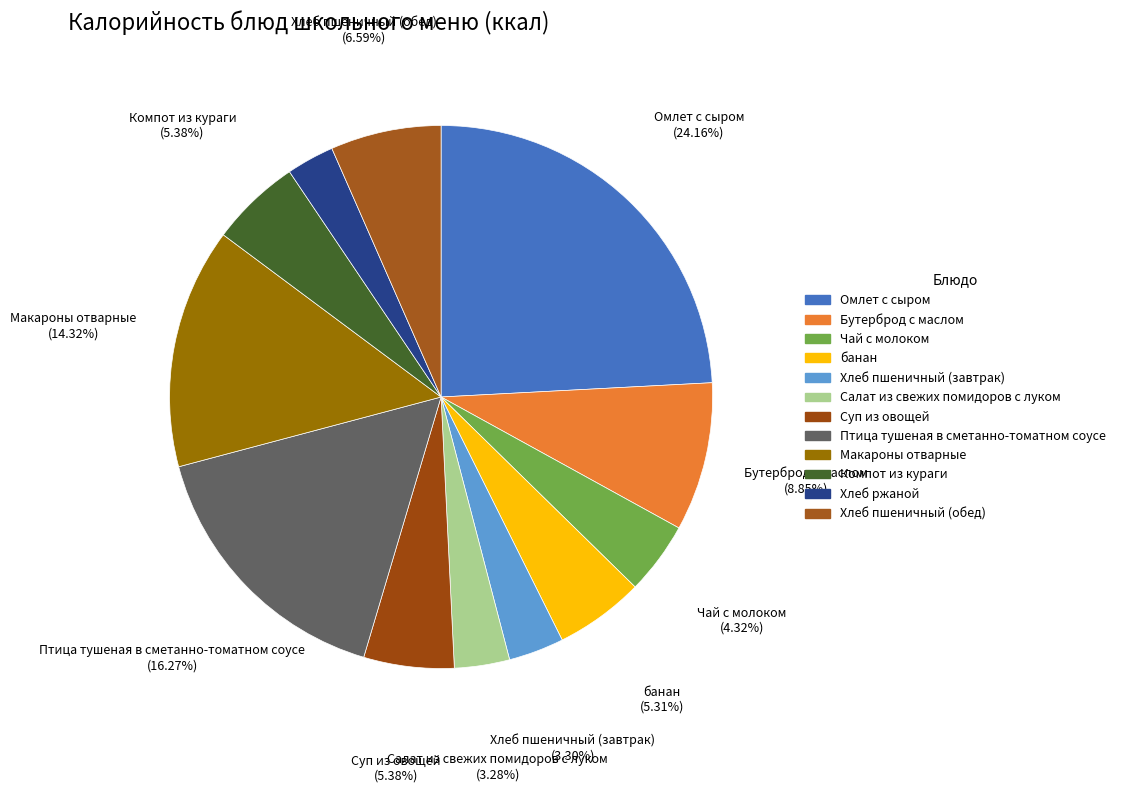

Is there a majority slice in this chart?

No